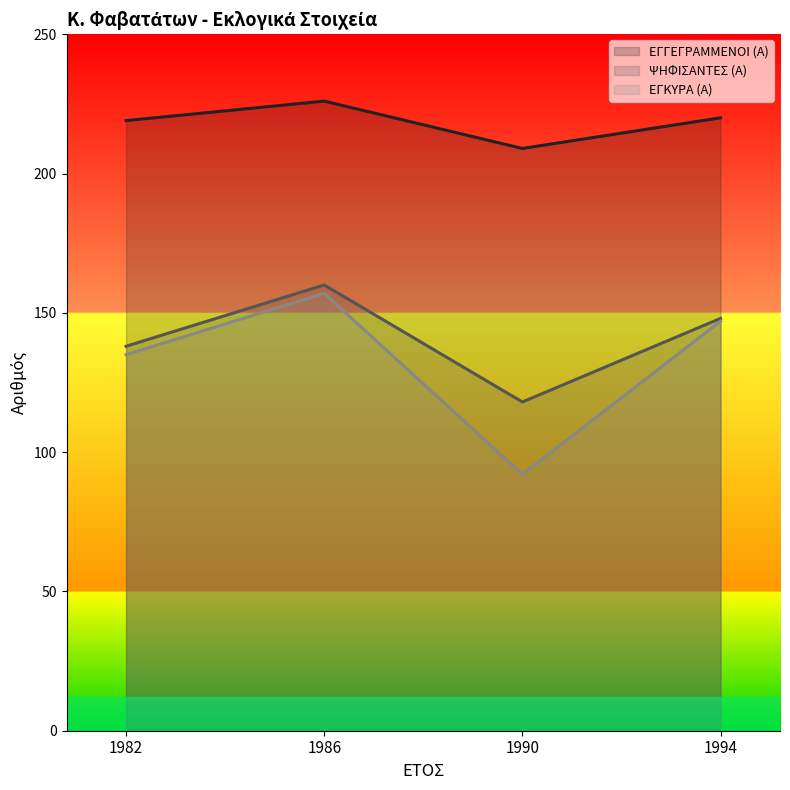

Read the ΕΓΓΕΓΡΑΜΜΕΝΟΙ (Α) value at 1982, to the nearest 10.

220